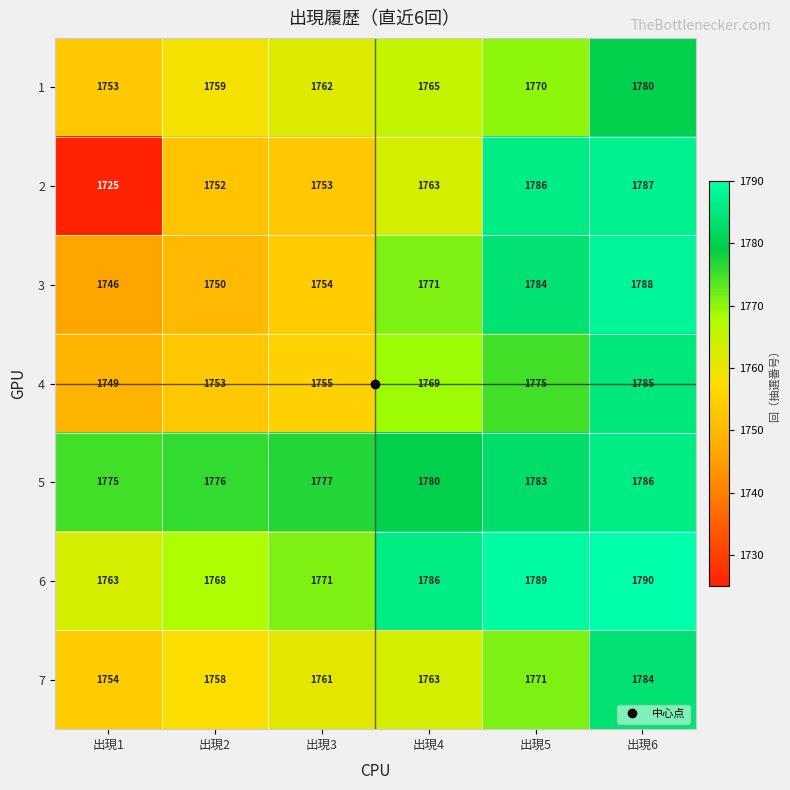

Which category has the highest value across all series?

出現6